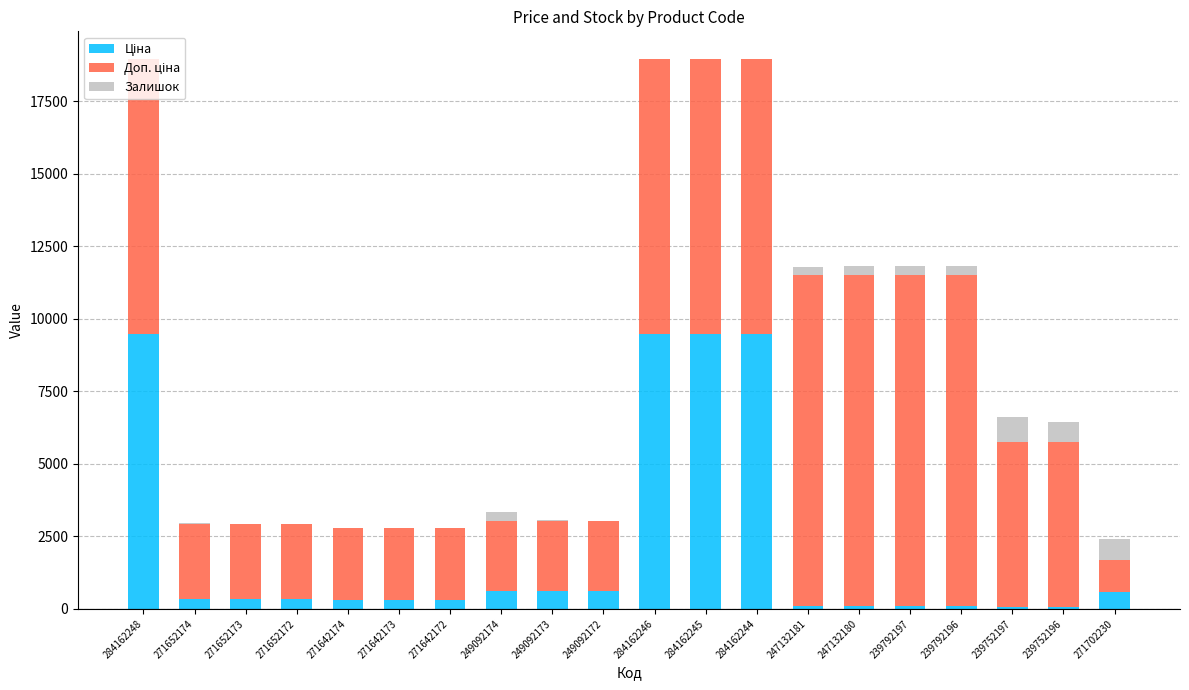

What is the total value across all series at 284162248?

18960.1